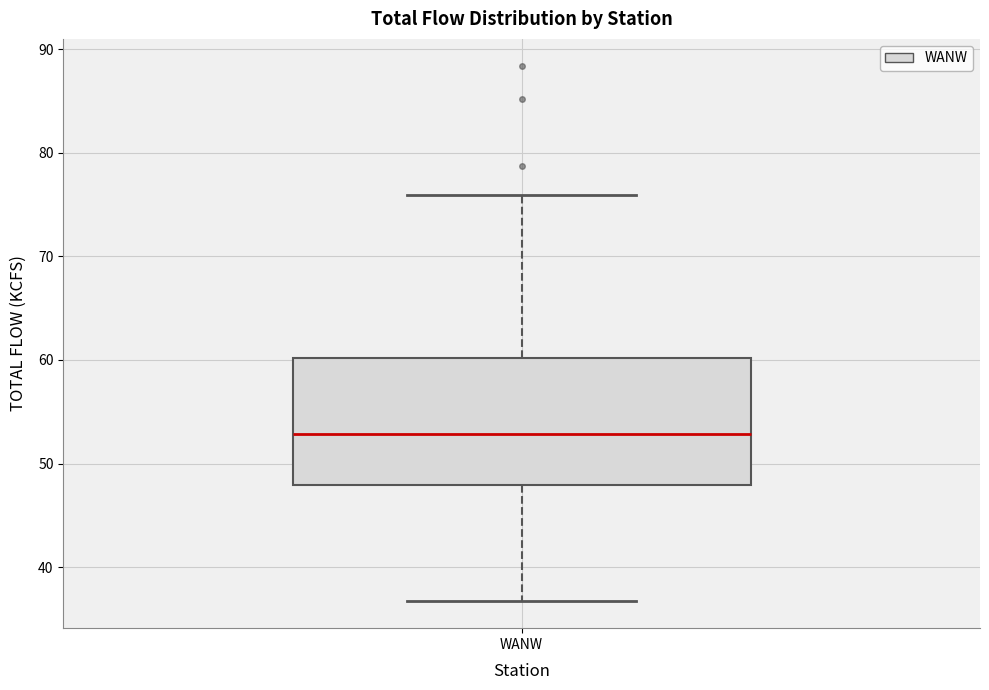

Read this box plot against the y-axis: the position of the median line, the range covered by the box, and the ends of both whiskers. The values are not printed on the chart, so give them approximately, as read against the axis.

median 53, box 48 to 60, whiskers 37 to 76